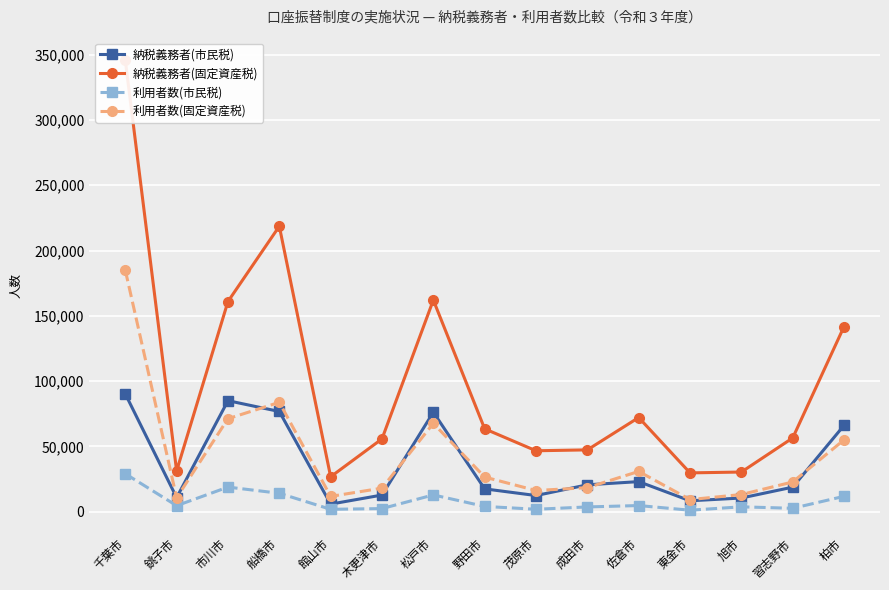

What is the difference between the second highest and second lowest values in the 利用者数(固定資産税) series?

73102